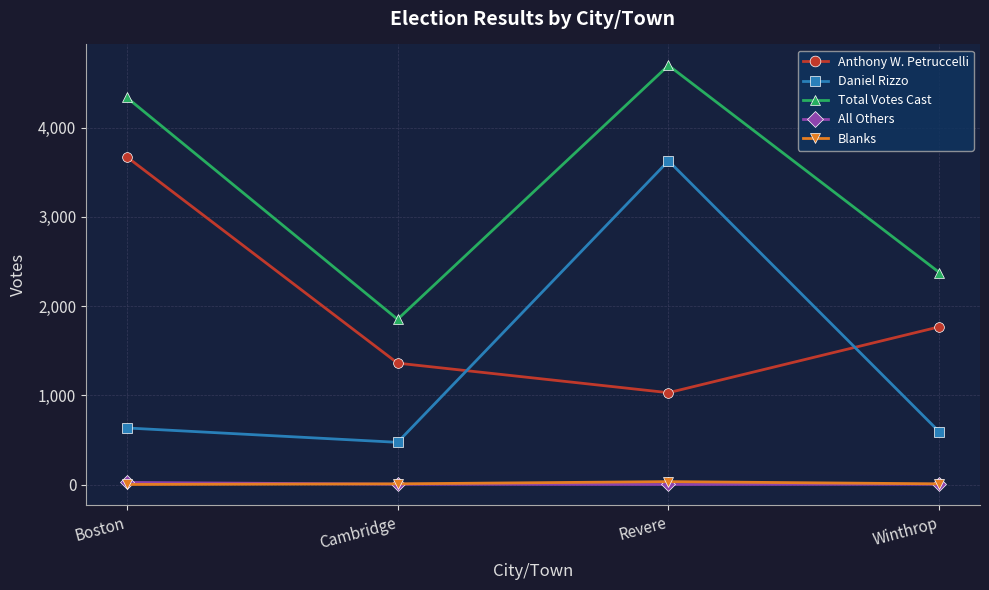

In Blanks, how many points are higher than both neighbors (excluding endpoints)?

1